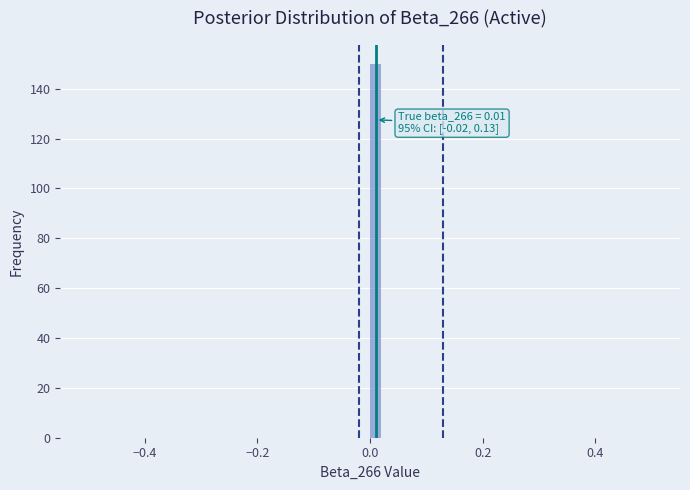

Read against the x-axis, roughly where is the centre of the tallest bar?

0.02